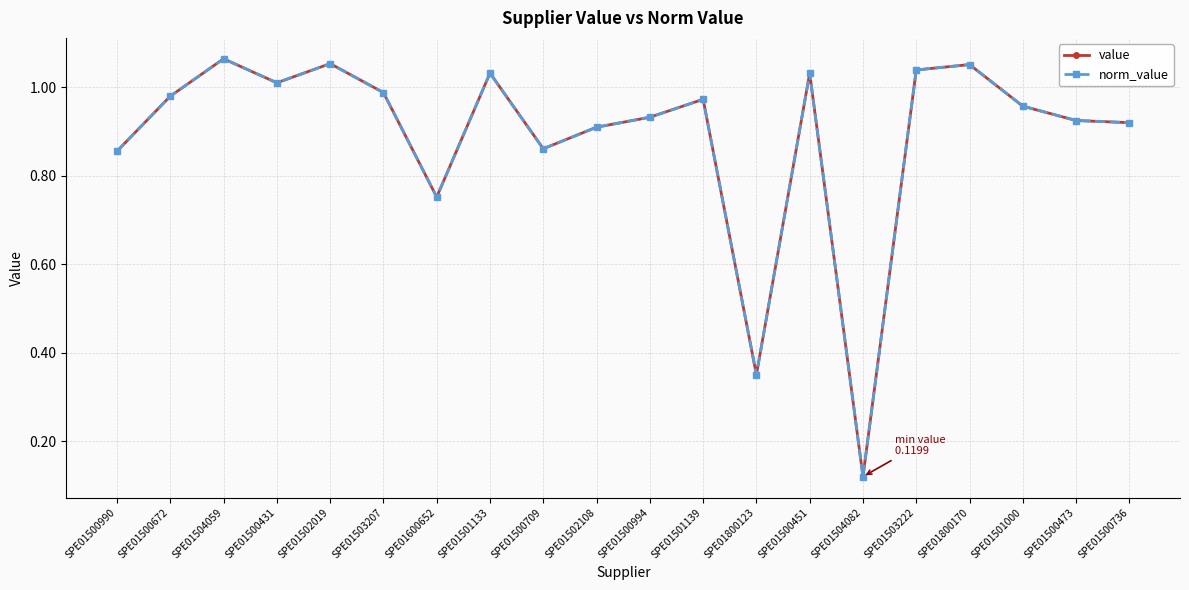

What is the label of the 19th point from the left?

SPE01500473